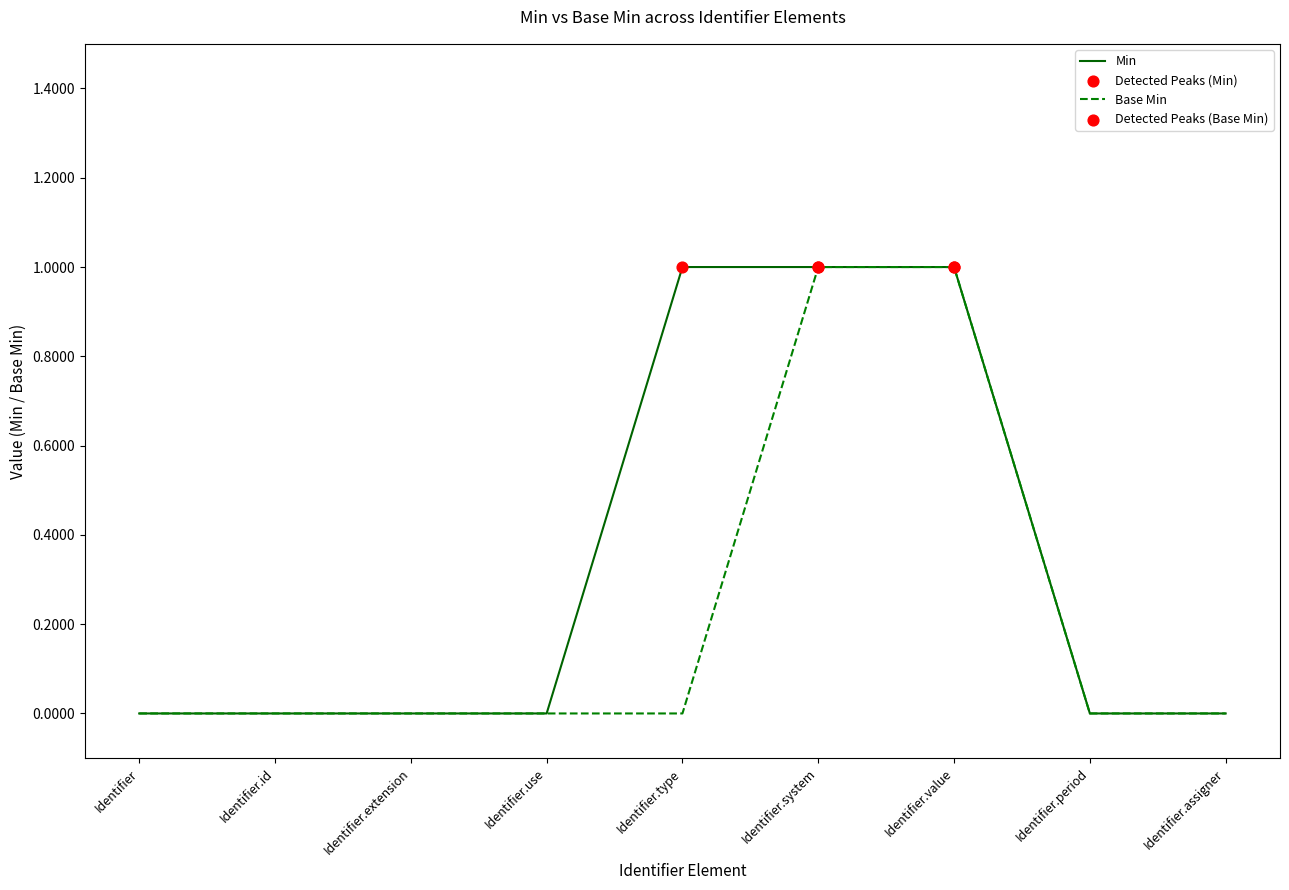

Rank the series at Identifier.type from lowest to highest value.

Base Min, Min